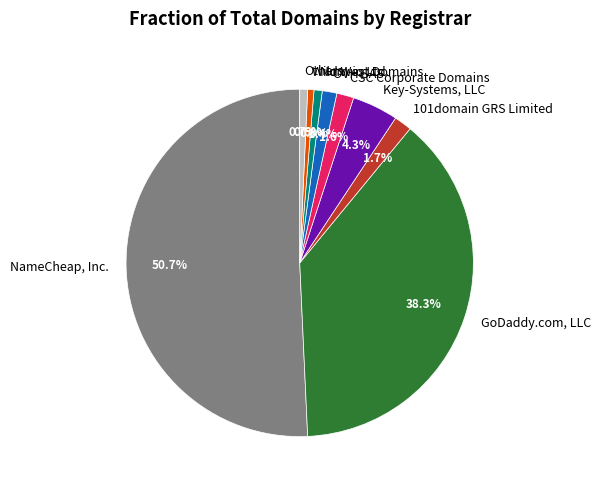

Which category has the biggest portion of the pie?

NameCheap, Inc.